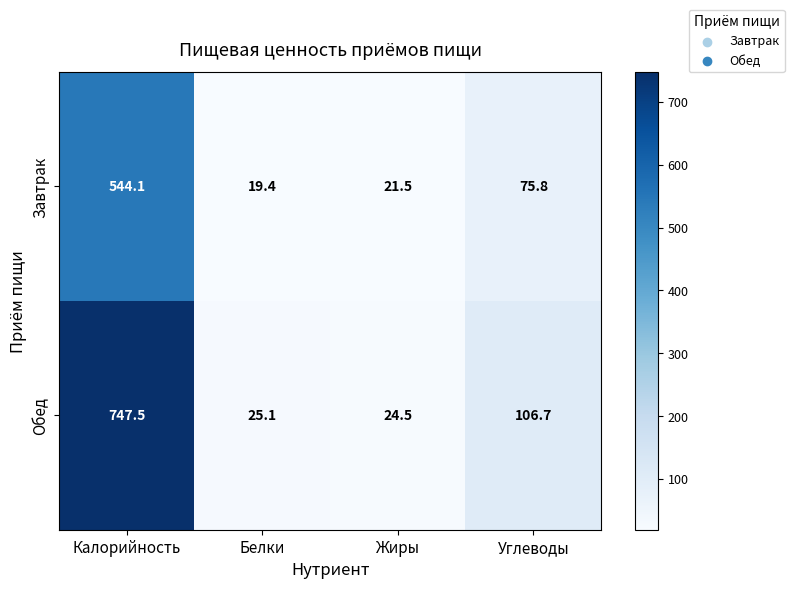

Reading right to left, transcribe all the data shown in this chart.

Завтрак: 75.8	21.5	19.4	544.1
Обед: 106.7	24.5	25.1	747.5